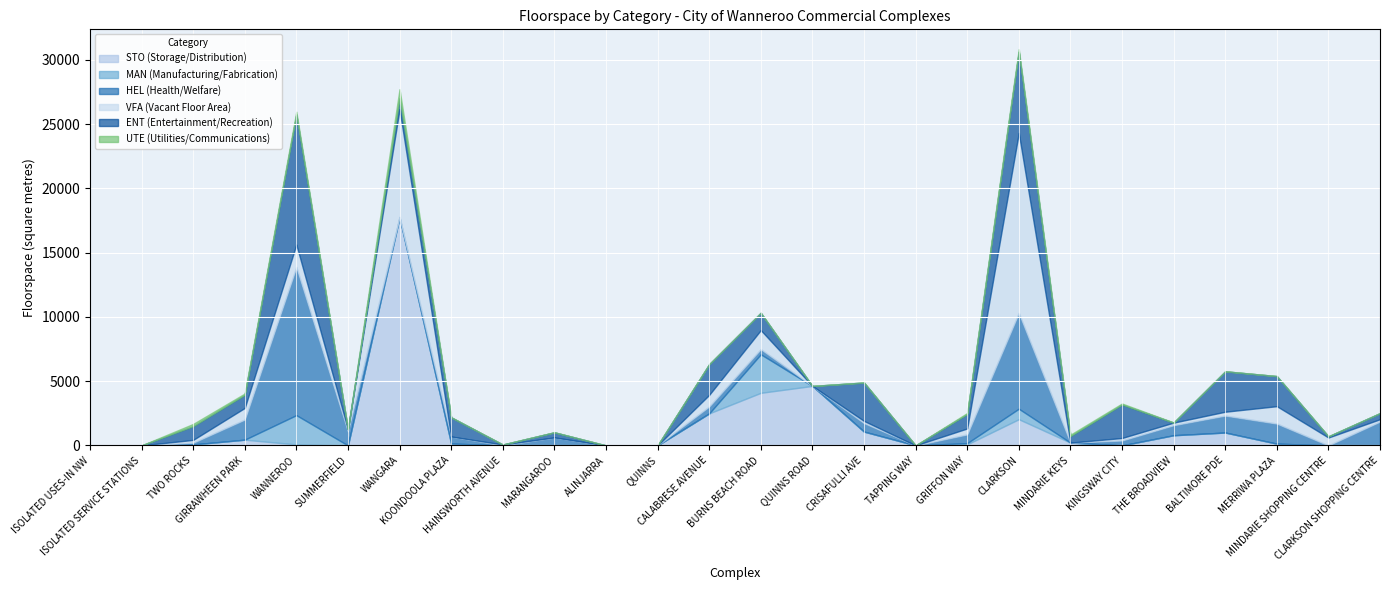

What is the sum of all MAN (Manufacturing/Fabrication) values?

6251